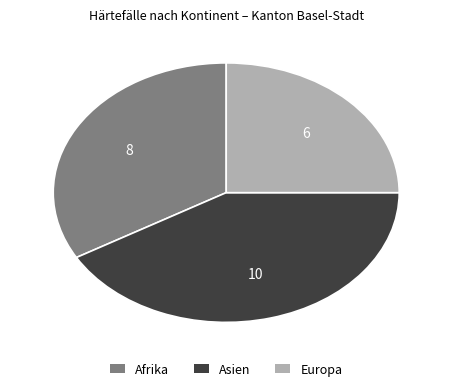

The Asien slice represents 56% of the pie. True or false?

False